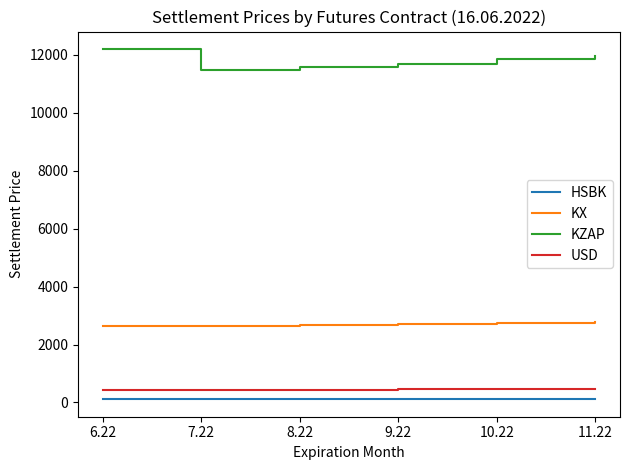

What is the maximum value for KZAP?

12195.1